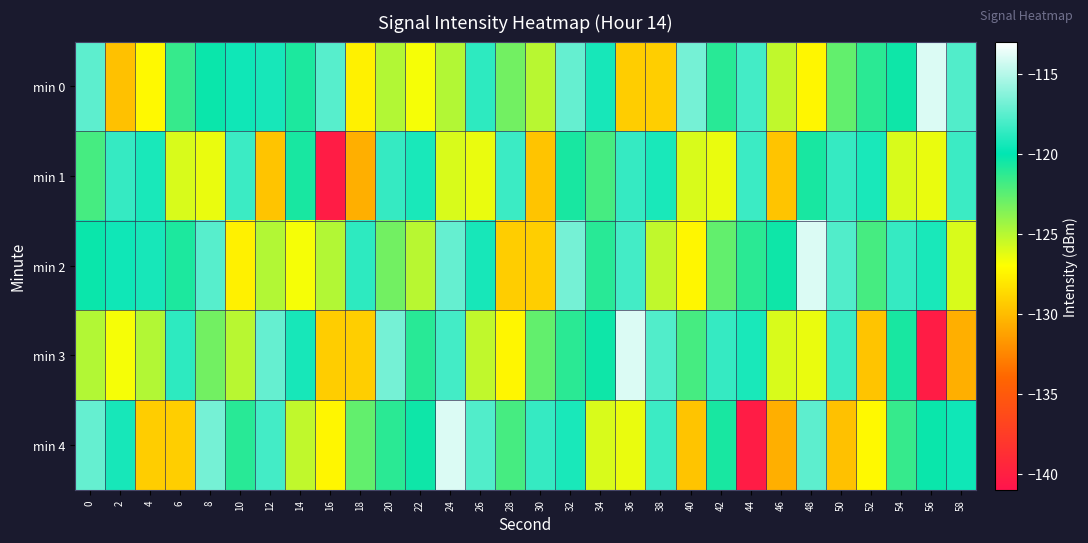

What is the spread (max minus min) of values at 18?

11.9